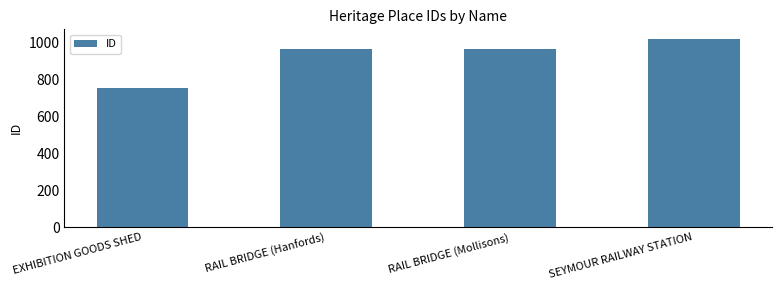

At which category does the chart reach its minimum across all series?

EXHIBITION GOODS SHED